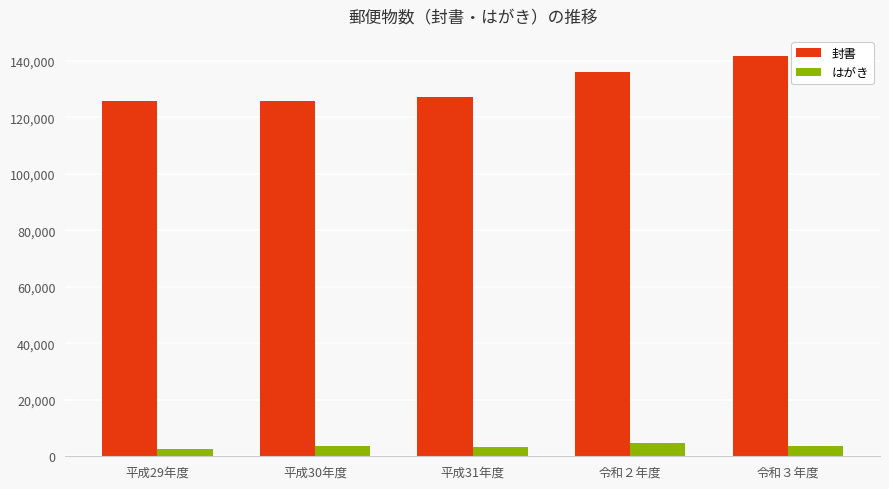

What is the difference between the second highest and minimum values in the はがき series?

892